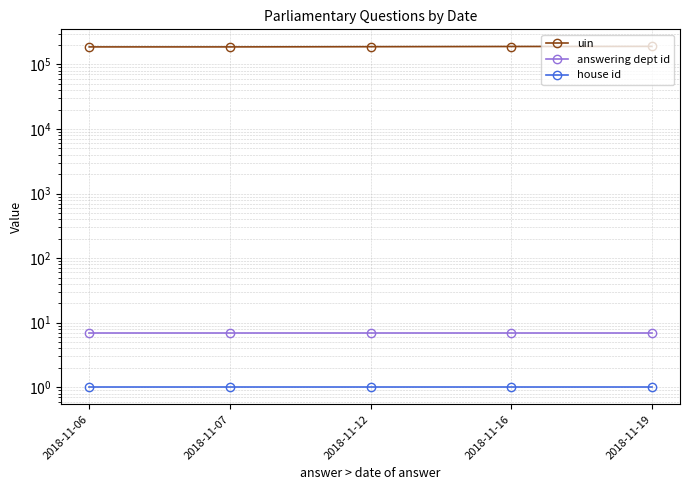

True or false: uin has more than 2 points higher than both neighbors.

False